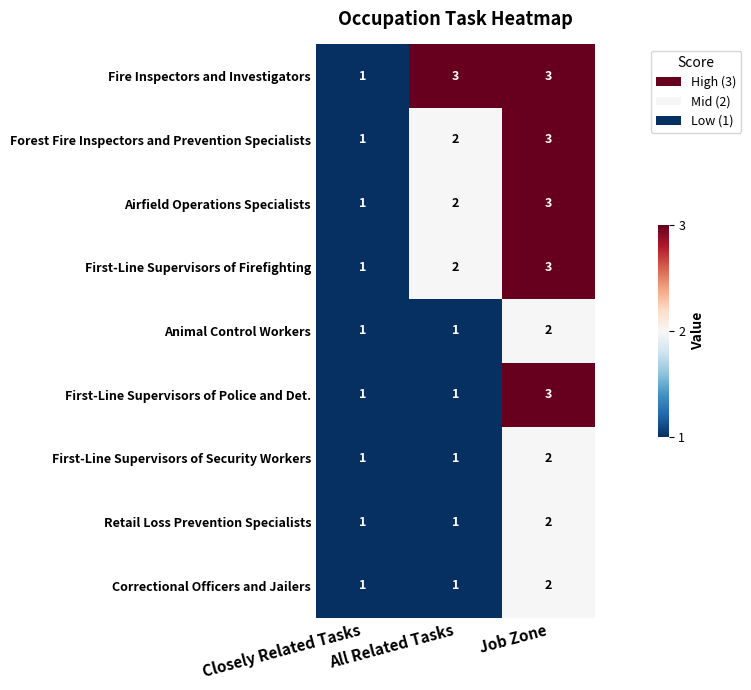

At which category does the chart reach its minimum across all series?

Closely Related Tasks